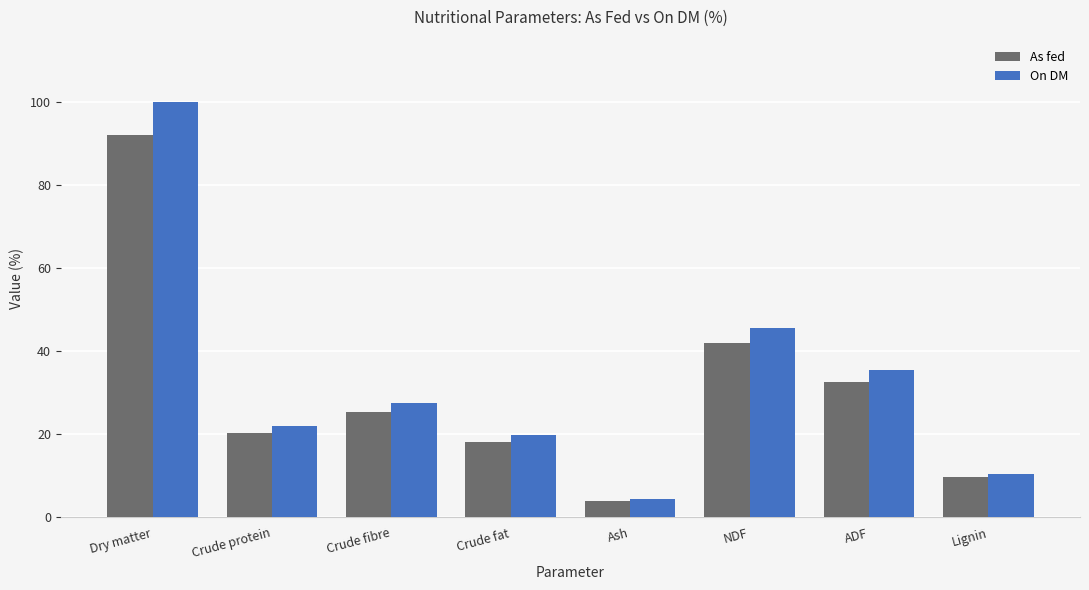

What is the total value across all series at Crude fibre?

53.0